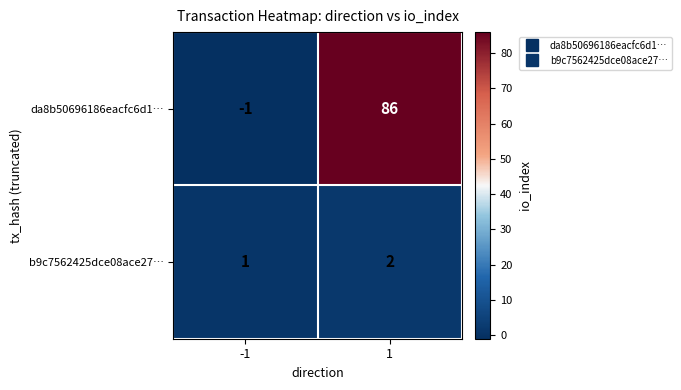

Which series changed the most between -1 and 1?

da8b50696186eacfc6d1…